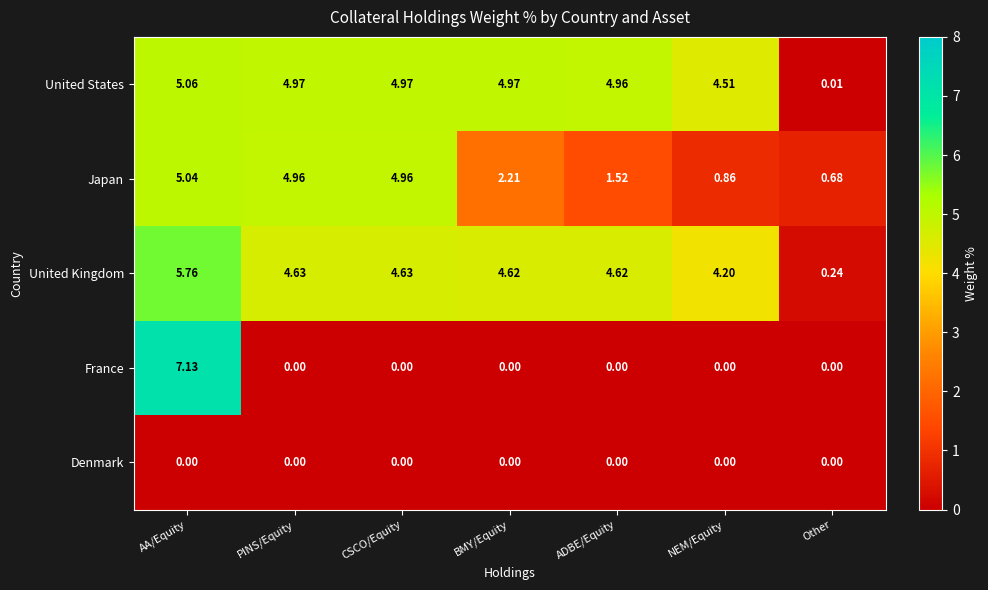

Is the value of France at CSCO/Equity greater than the value of Japan at ADBE/Equity?

No